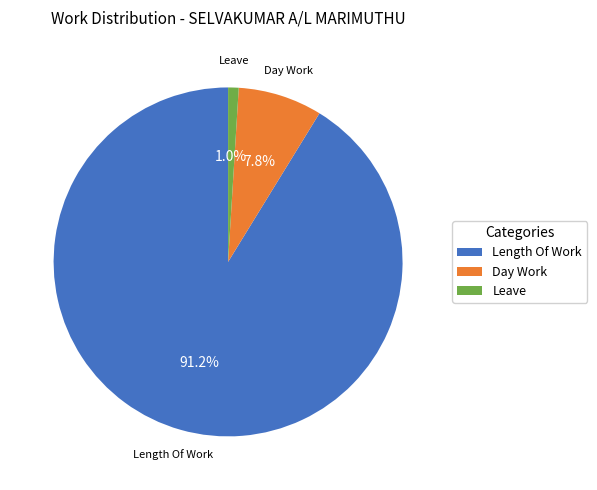

What is the smallest slice in the pie chart?

Leave